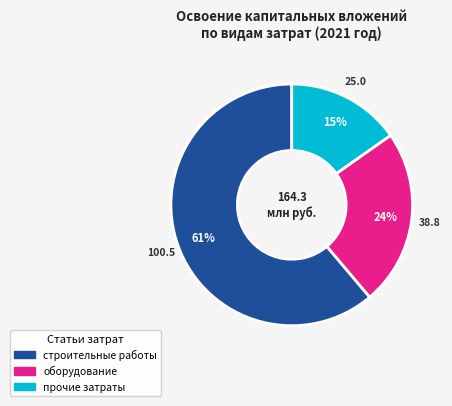

The оборудование slice represents 24% of the pie. True or false?

True